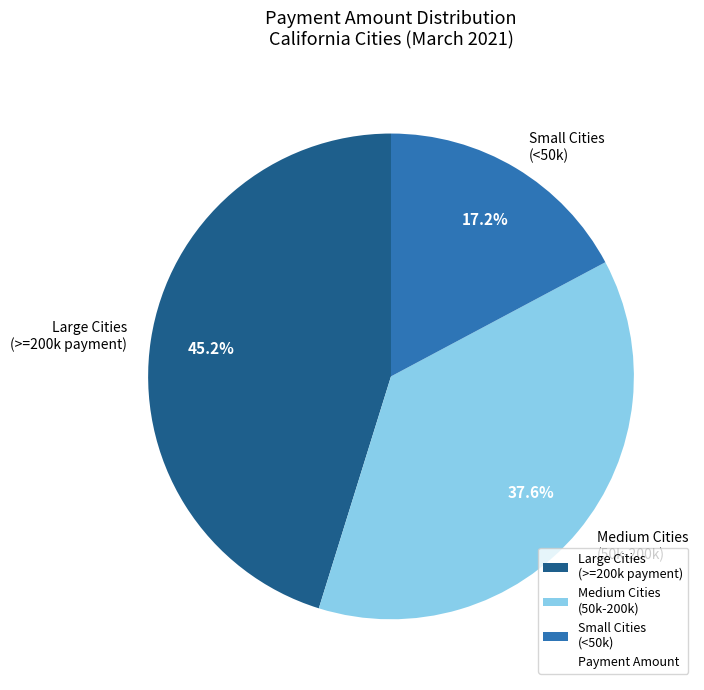

Which category has the smallest portion of the pie?

Small Cities (<50k)